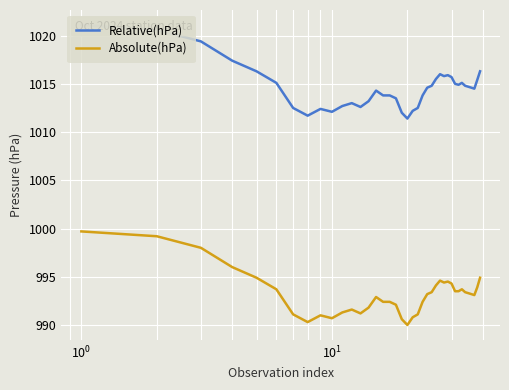

What is the lowest value of the Absolute(hPa) series?

990.0